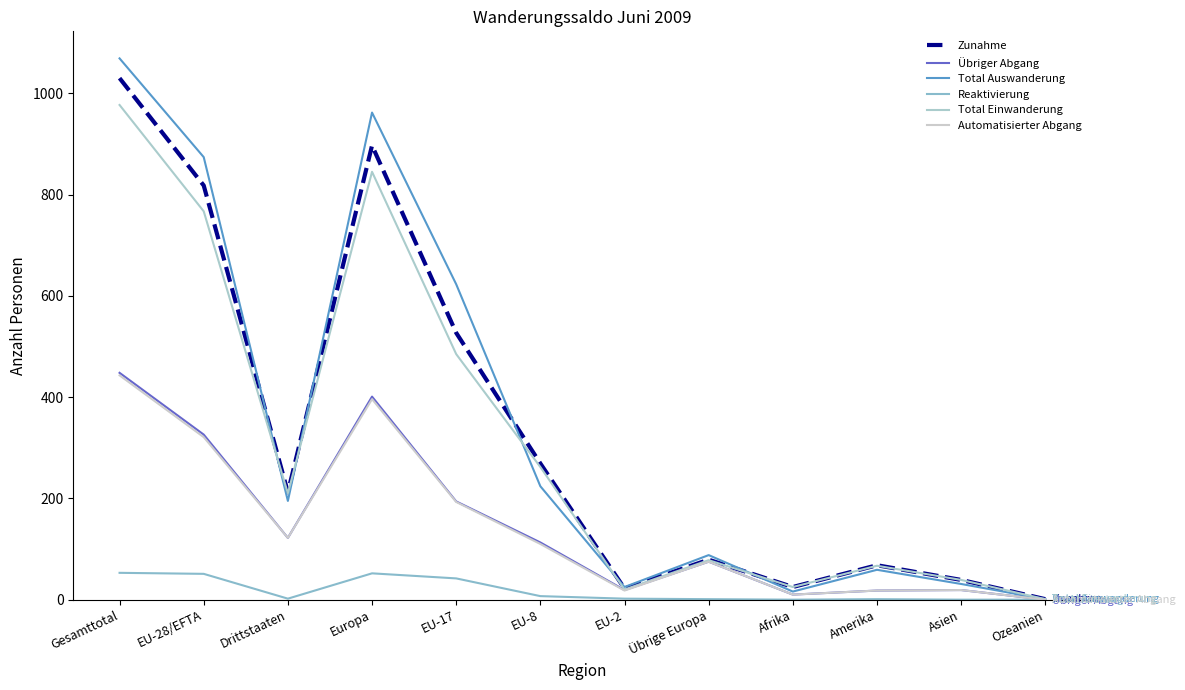

How many lines are shown in the chart?

6